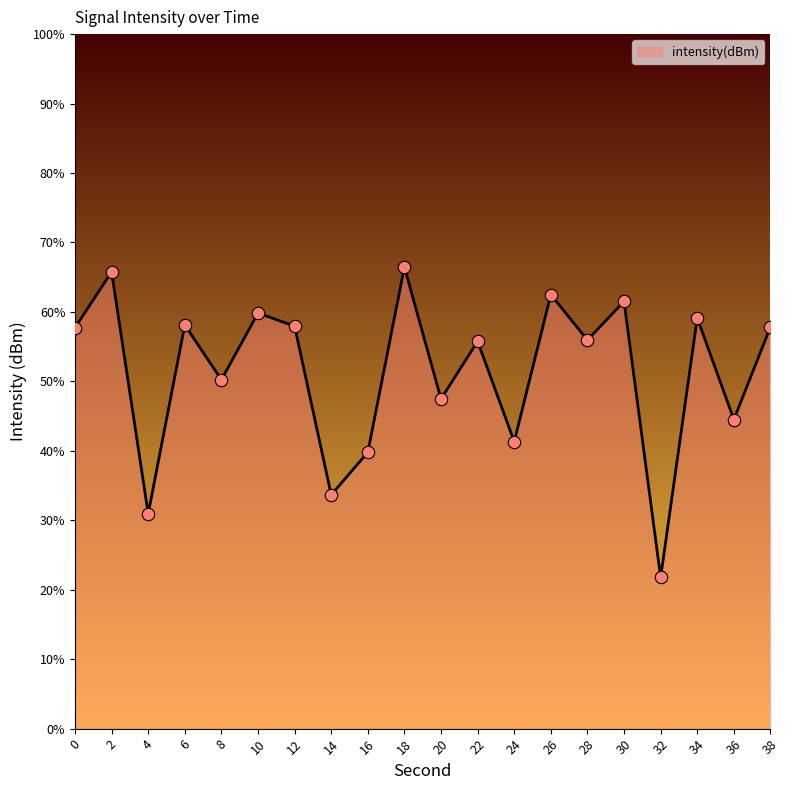

Which has a higher value, 20 or 32?

20